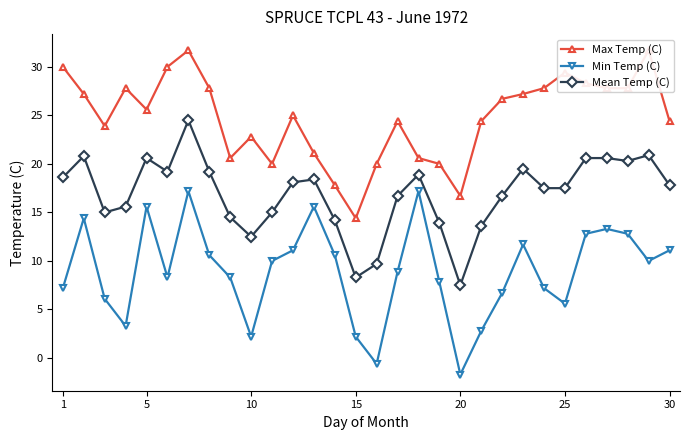

Which series has the largest range (max minus min)?

Min Temp (C)